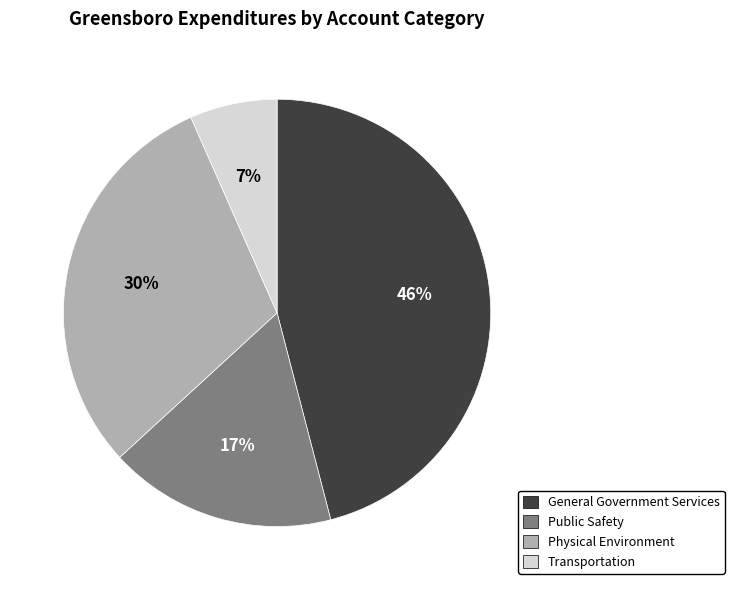

Between Public Safety and General Government Services, which is larger?

General Government Services